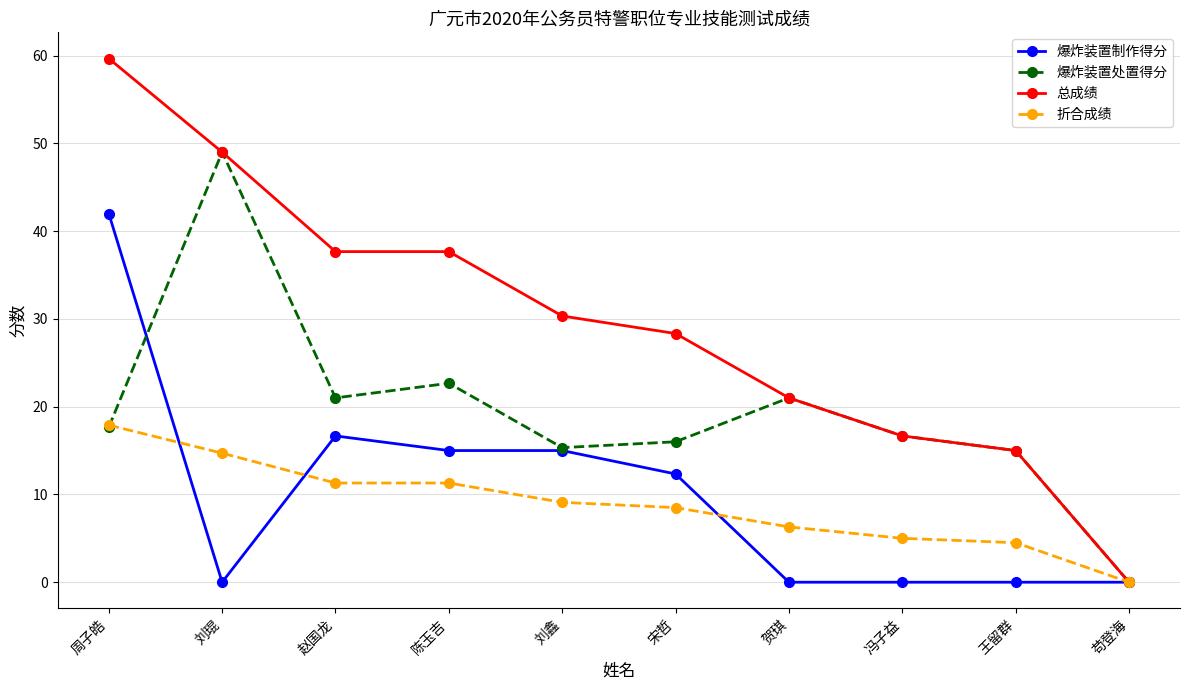

Which series has the widest spread of values?

总成绩